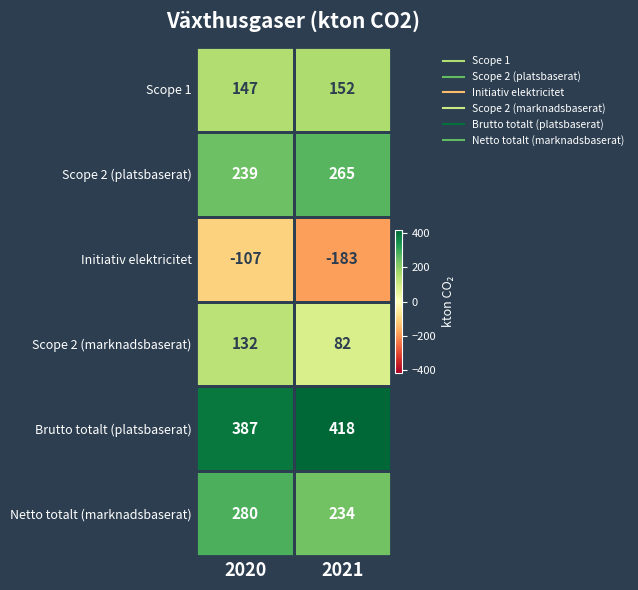

What is the average value of the Scope 1 series?

150